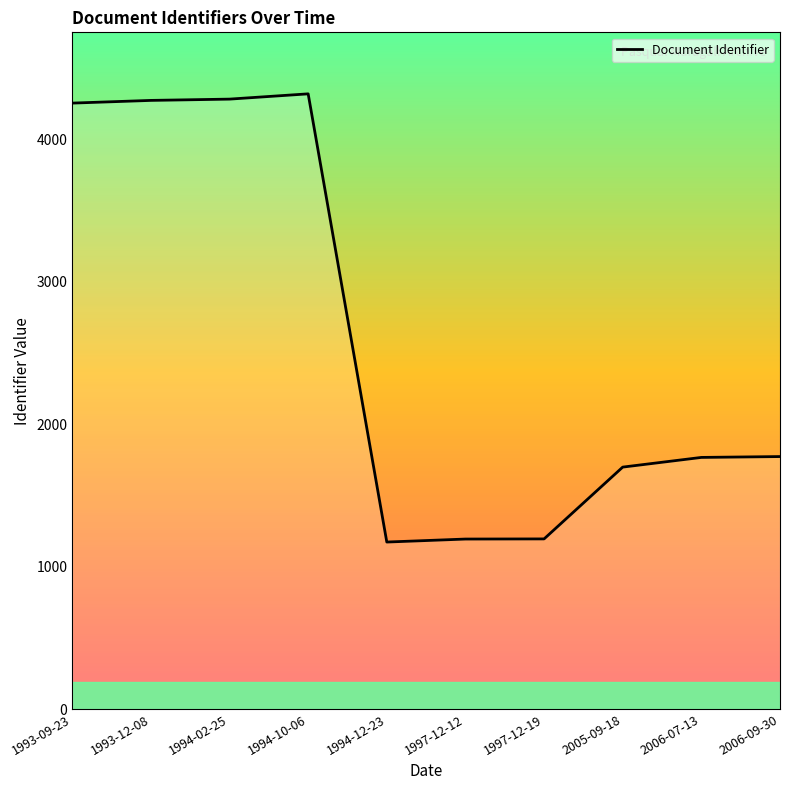

What is the maximum value shown in the chart?

4318